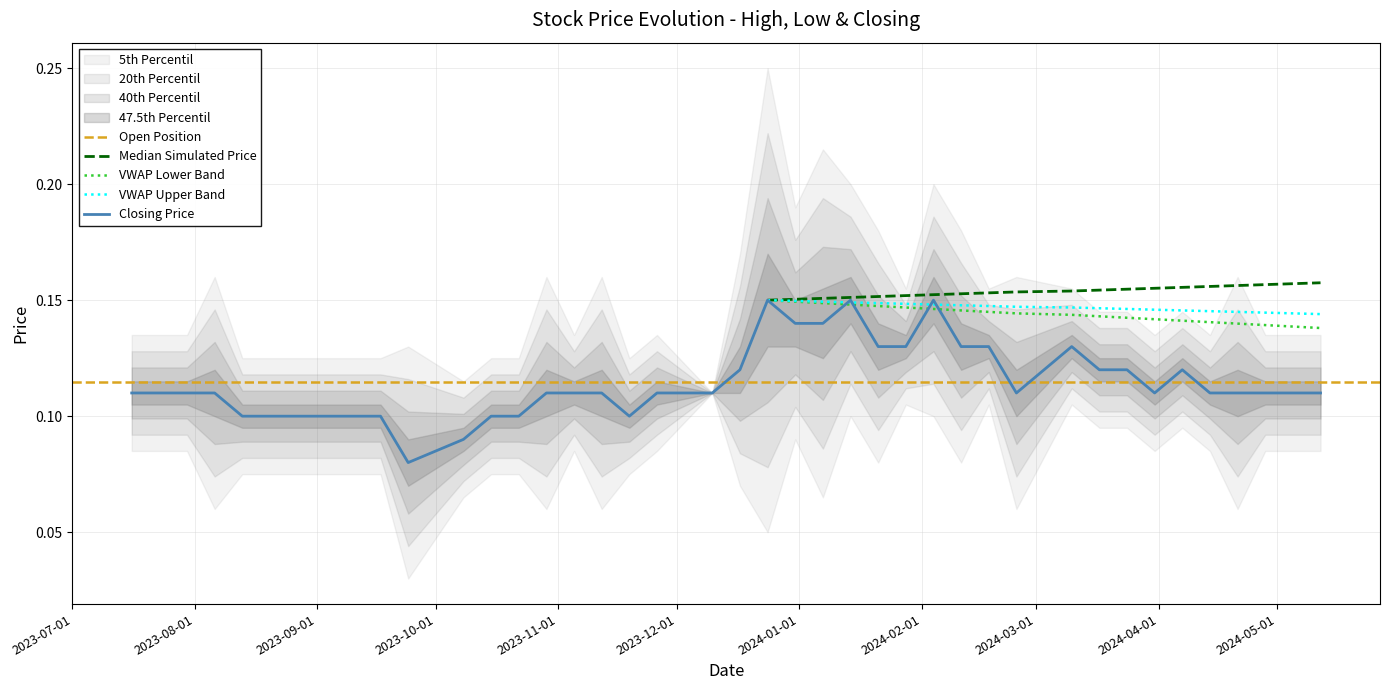

Which series has the largest range (max minus min)?

closing